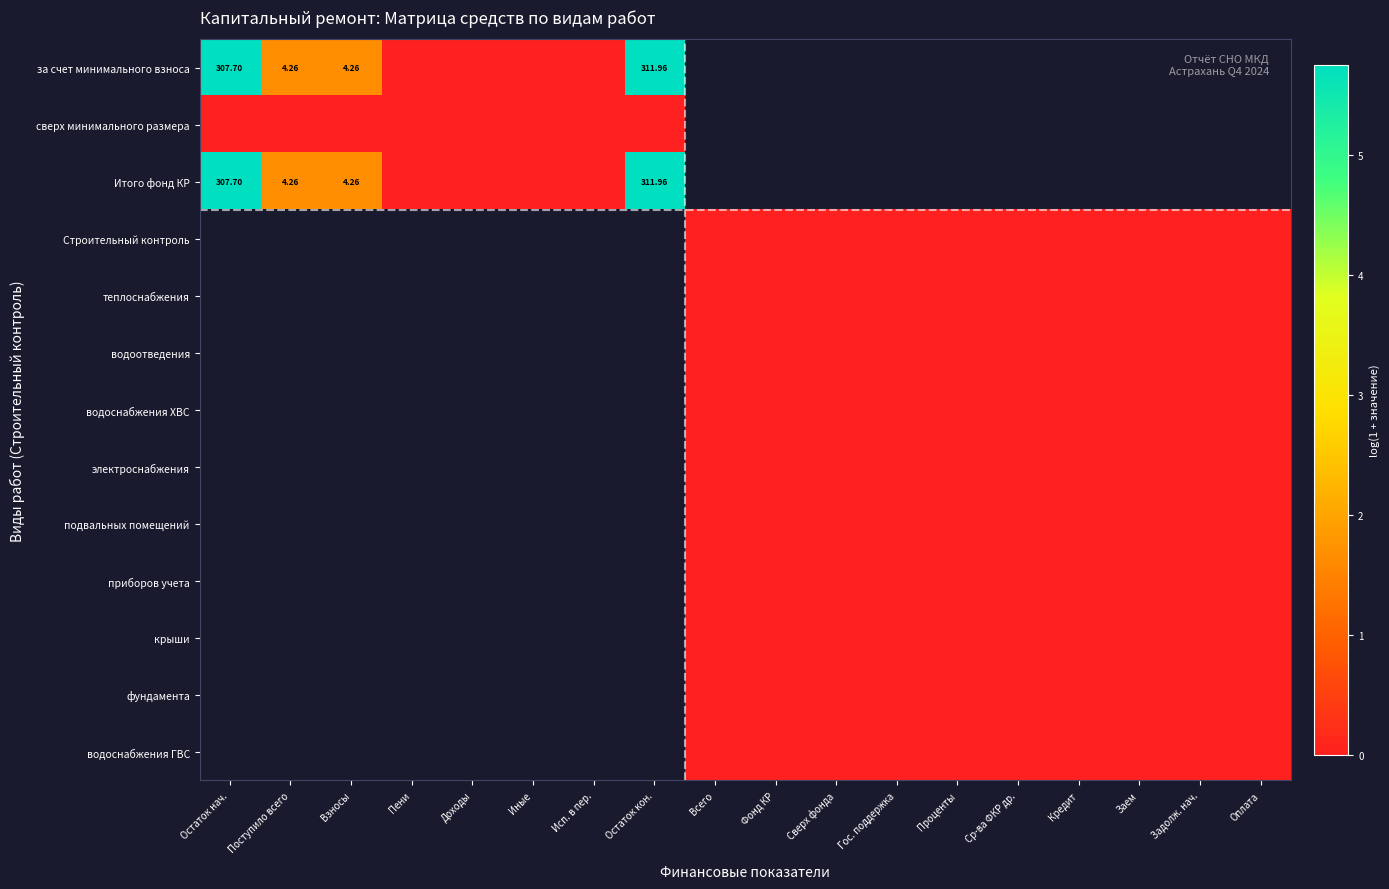

Rank the series at Остаток нач. from lowest to highest value.

сверх минимального размера, за счет минимального взноса, Итого фонд КР, Строительный контроль, теплоснабжения, водоотведения, водоснабжения ХВС, электроснабжения, подвальных помещений, приборов учета, крыши, фундамента, водоснабжения ГВС